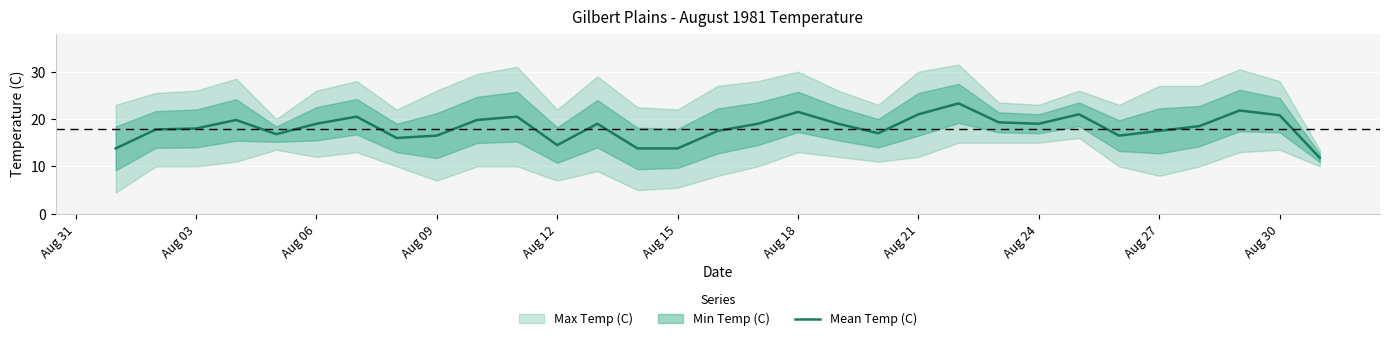

What is the value of the 17th point from the left?

19.0